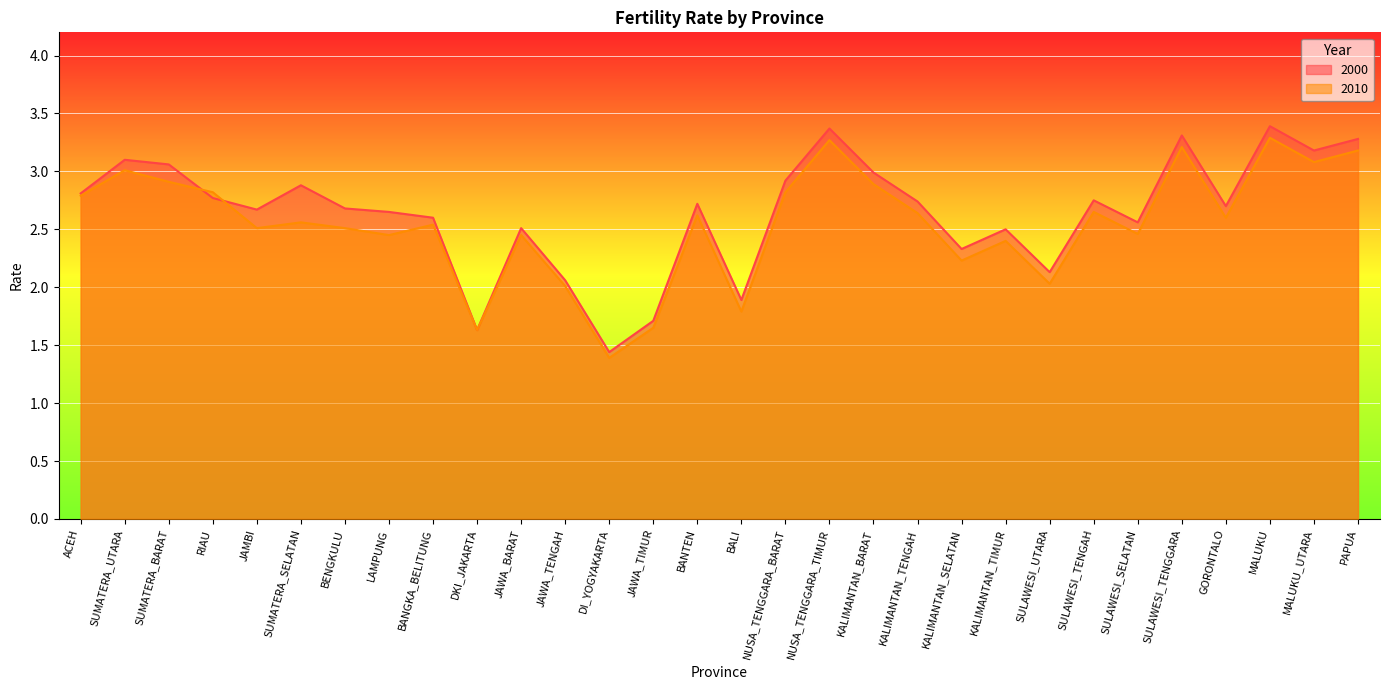

List the series in order of their overall mean, highest first.

2000, 2010